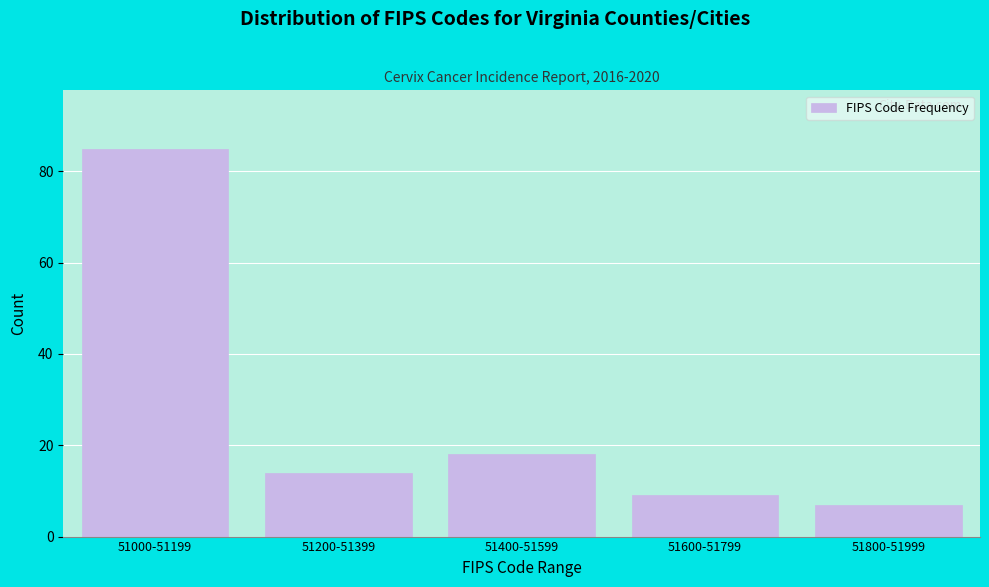

Reading left to right, list all the values displayed in this chart.

51000-51199=85	51200-51399=14	51400-51599=18	51600-51799=9	51800-51999=7